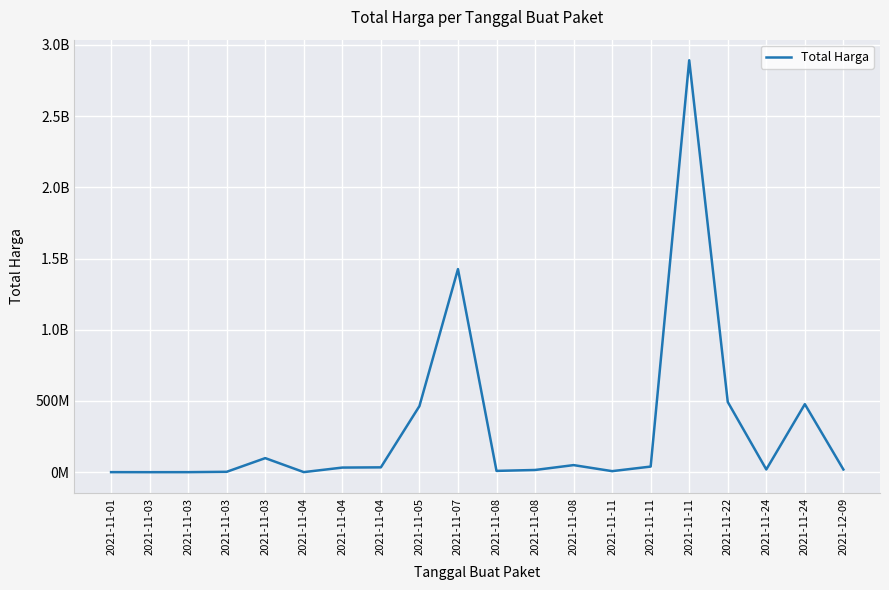

At which label does the data first exceed 32441200?

2021-11-03